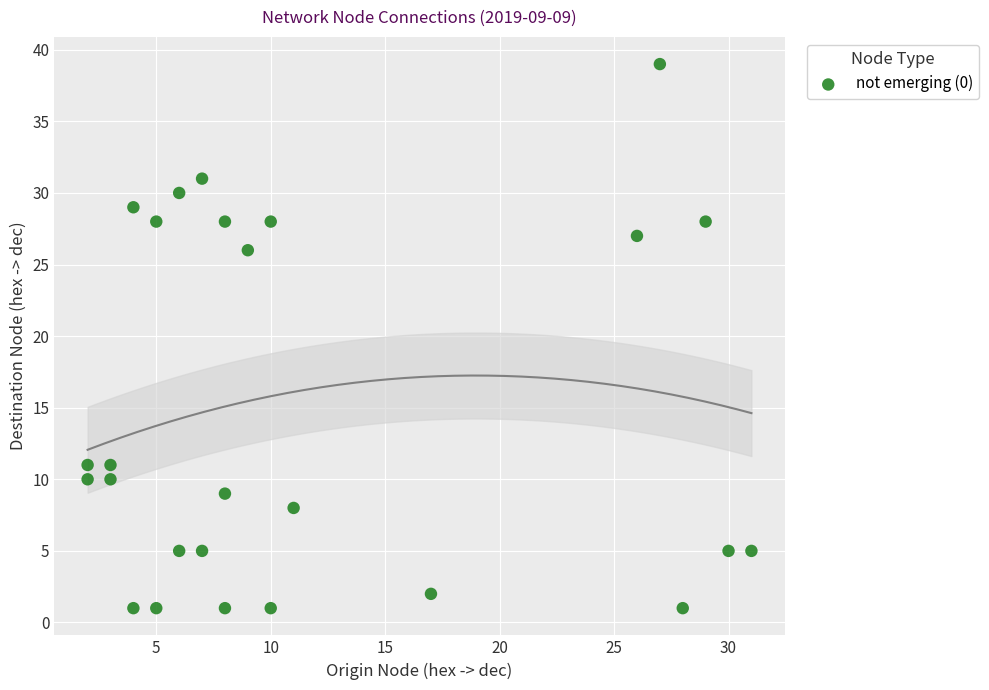

What is the range of Y values (max minus min)?

38